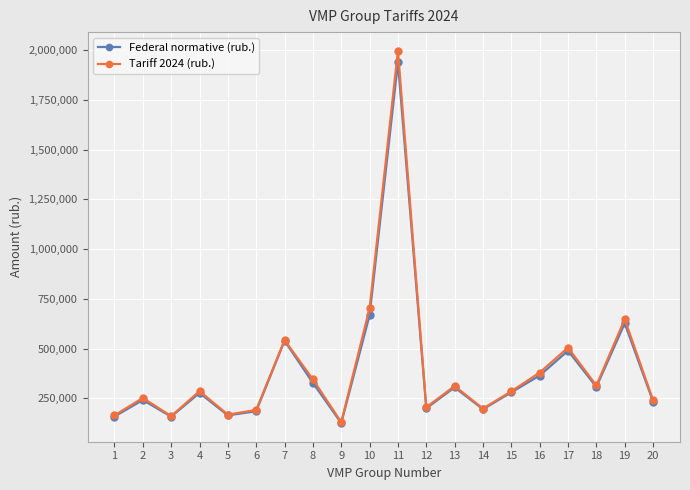

At which label does Tariff 2024 (rub.) reach its peak?

11